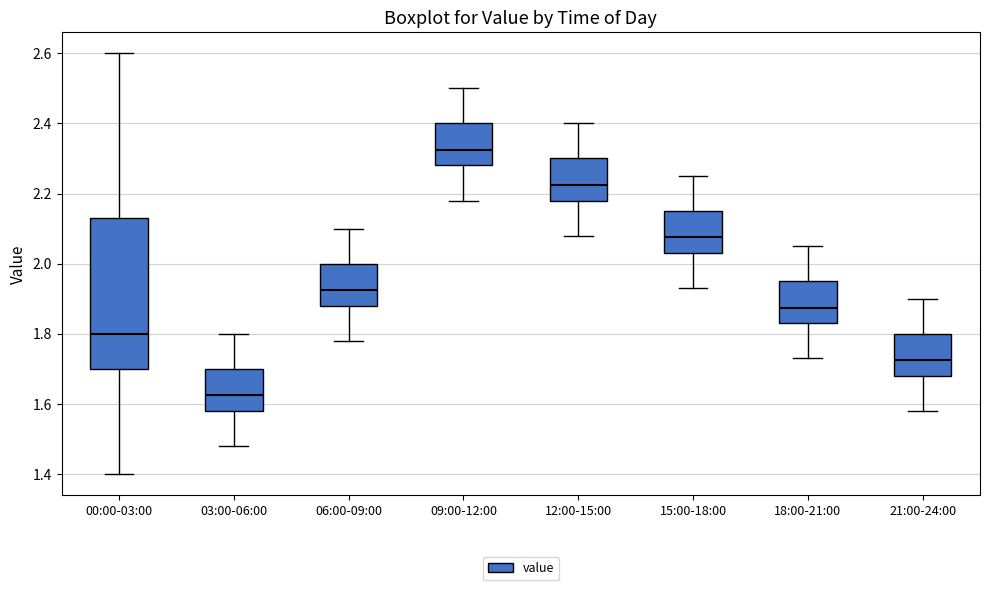

Comparing the boxes themselves (not the whiskers), which one is the tallest?

00:00-03:00